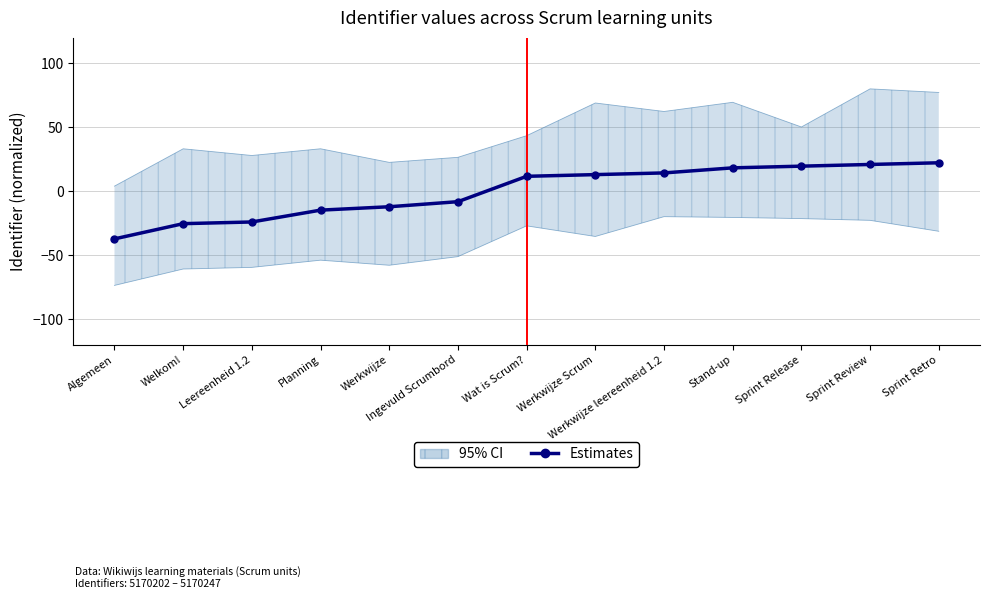

How many data points are above 11?

7